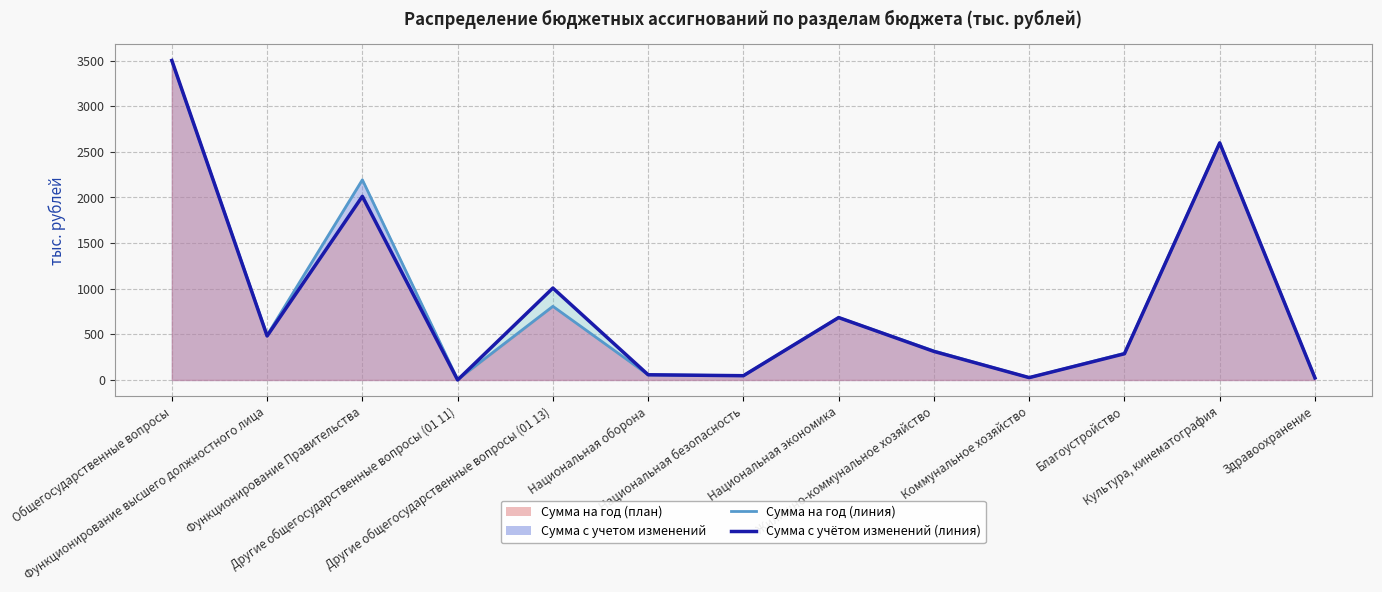

What is the value of the Сумма с учетом изменений point at the 8th from the left?

683.7